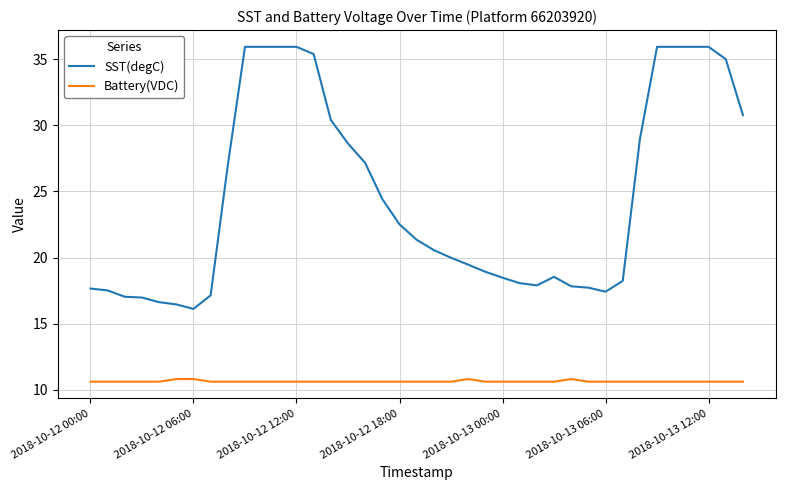

True or false: SST(degC) and Battery(VDC) cross at least once.

False